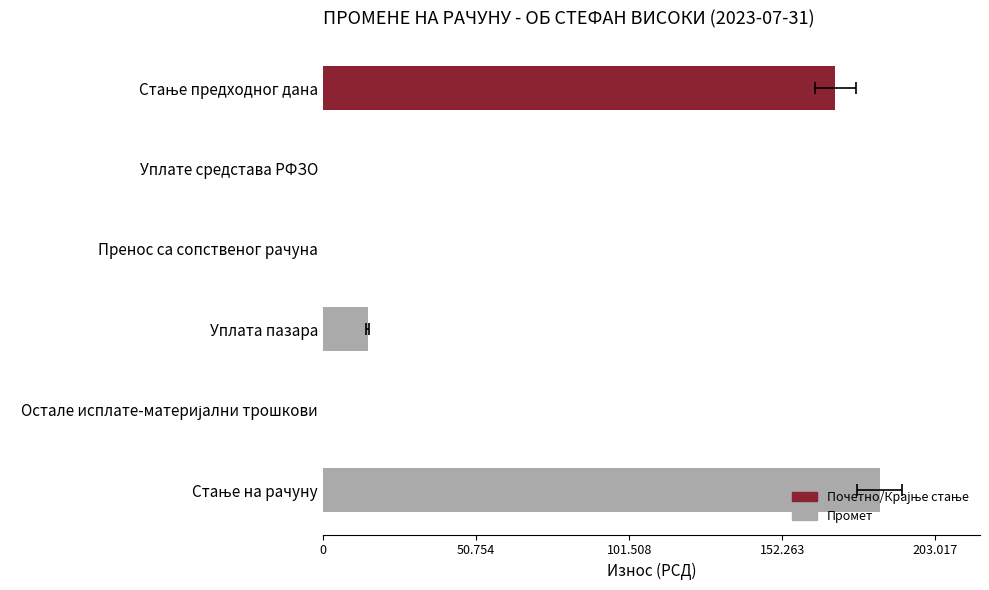

How many values are below 14801?

3